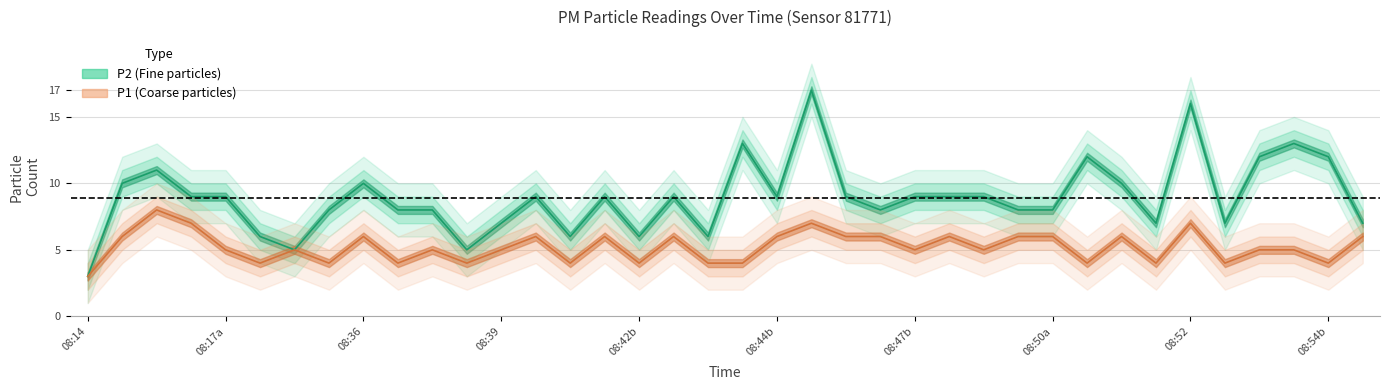

What is the greatest value displayed?

17